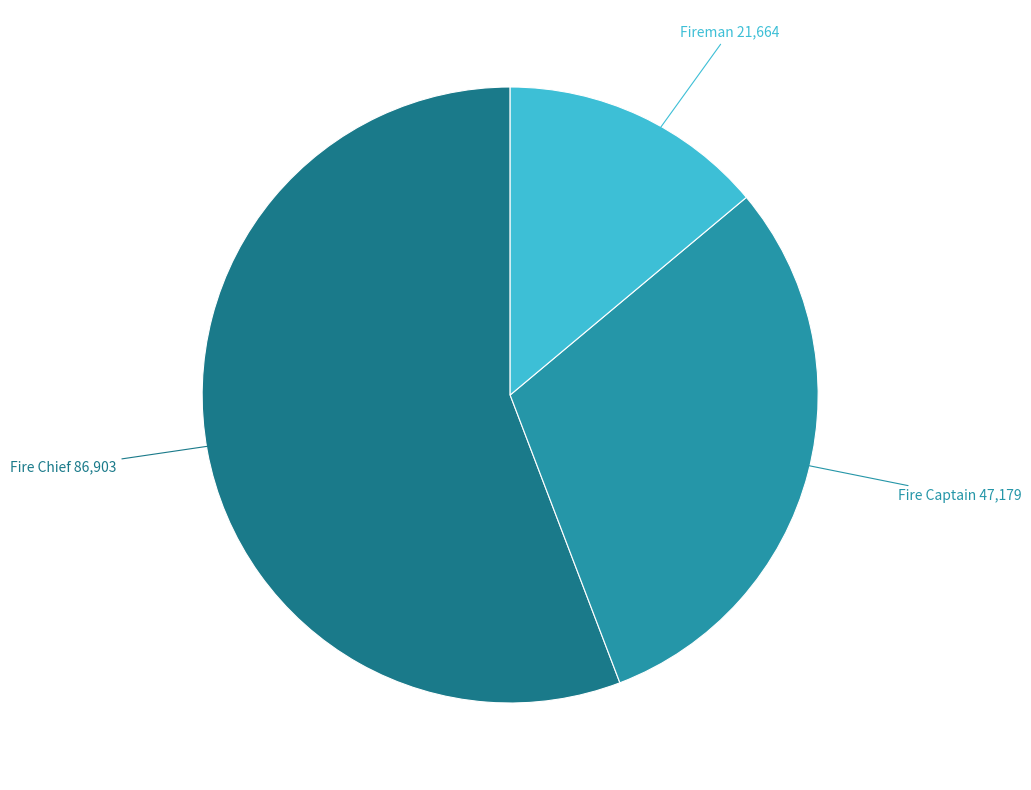

Is there any slice that represents more than half of the pie?

Yes